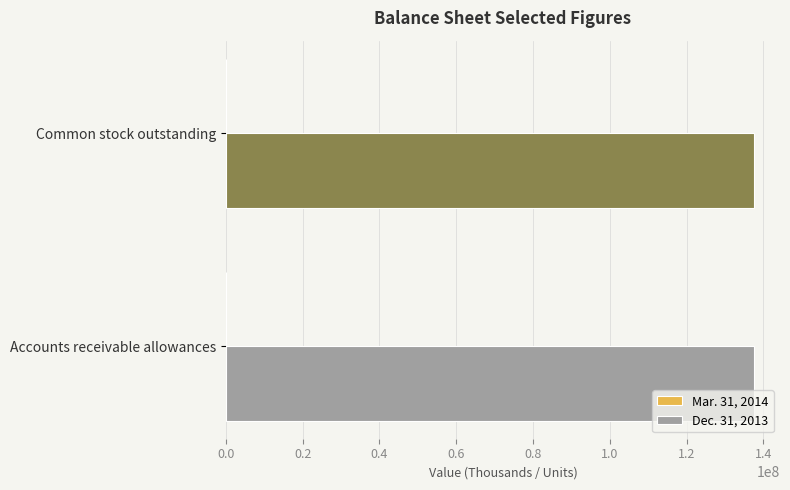

Is it true that Dec. 31, 2013 equals 185129875 at Accounts receivable allowances?

False